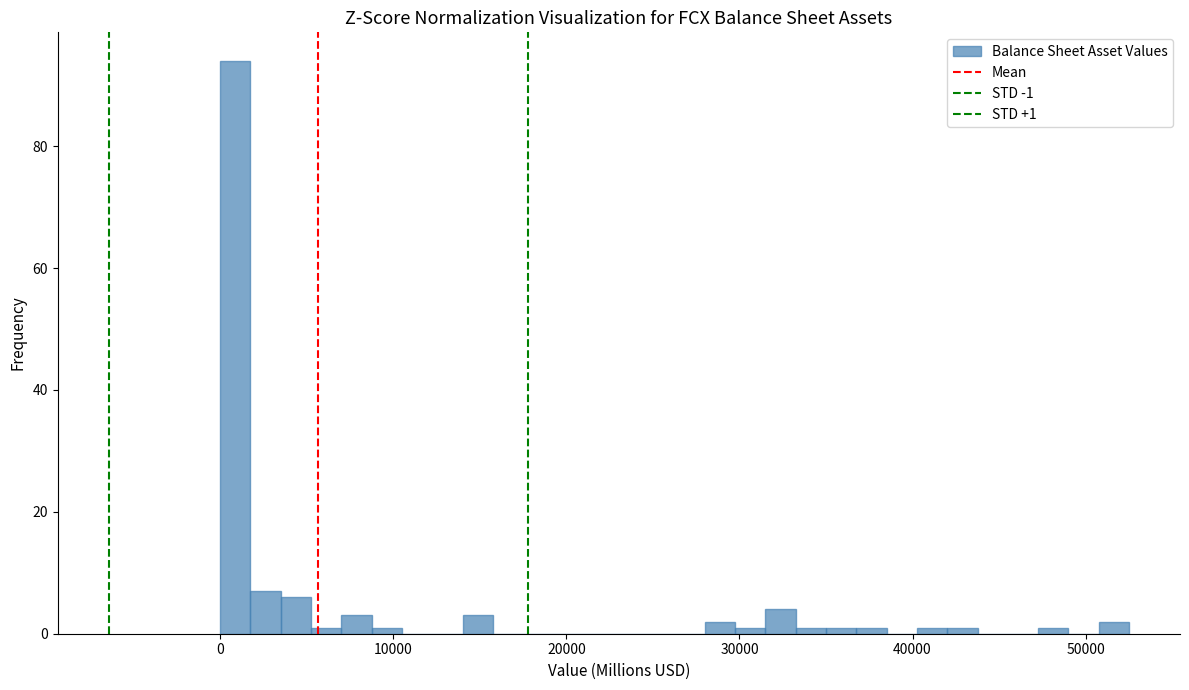

Around what value on the x-axis is the tallest bar? Give the approximate position of its centre, as read against the axis.

1000